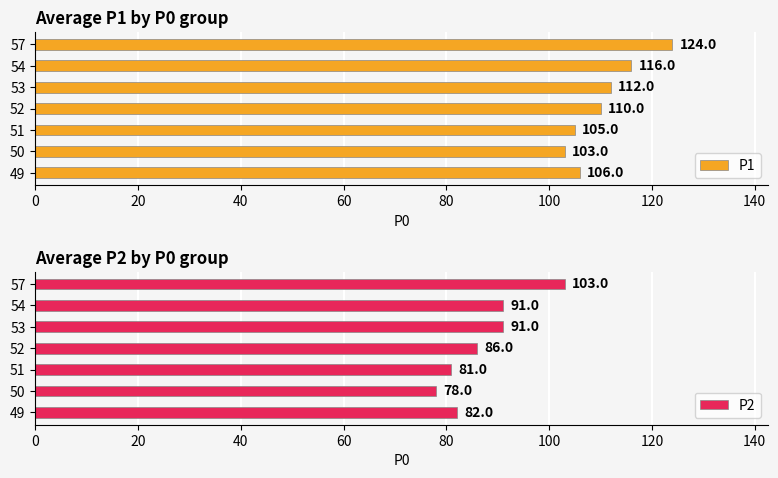

How many bars are there in each group?

2